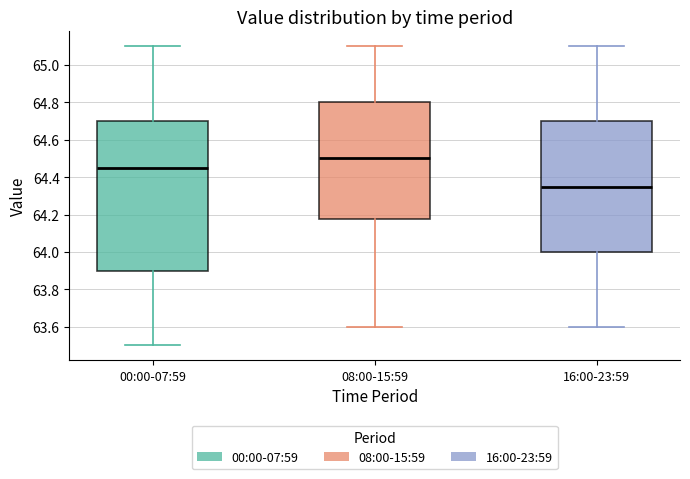

Which box is the tallest, from its lower edge to its upper edge?

00:00-07:59